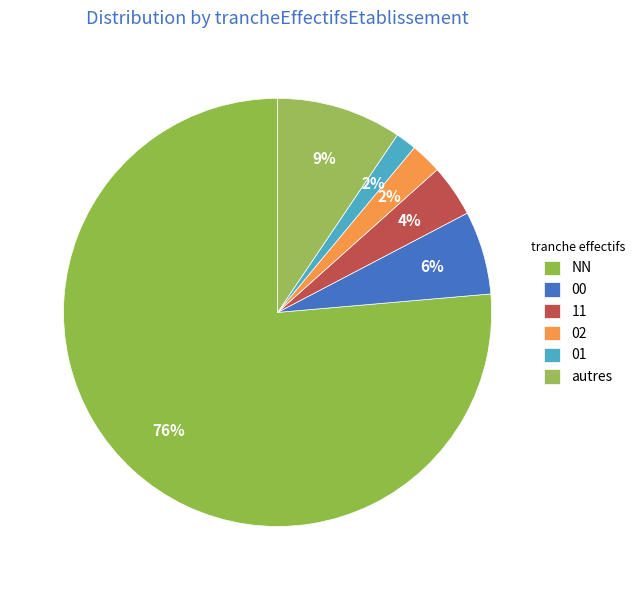

The 11 slice represents 4% of the pie. True or false?

True